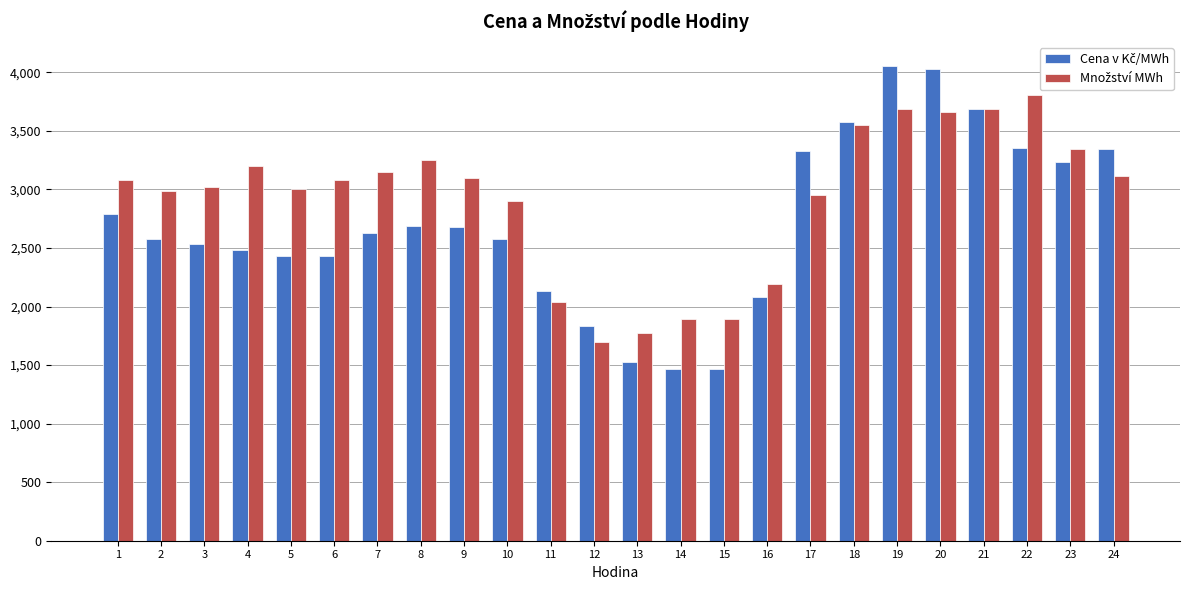

What is the spread (max minus min) of values at 20?

365.0